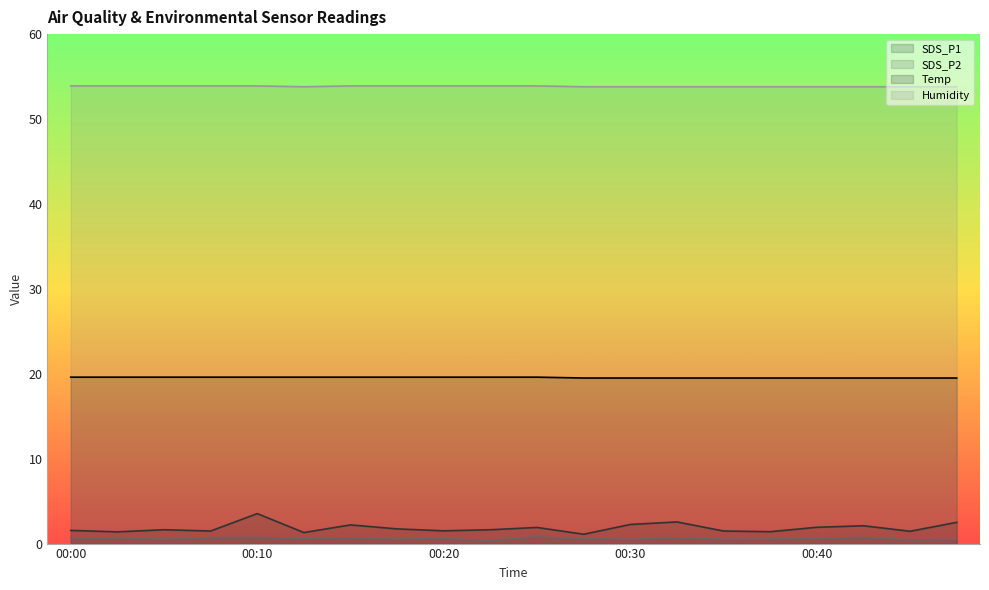

Which series has the widest spread of values?

SDS_P1